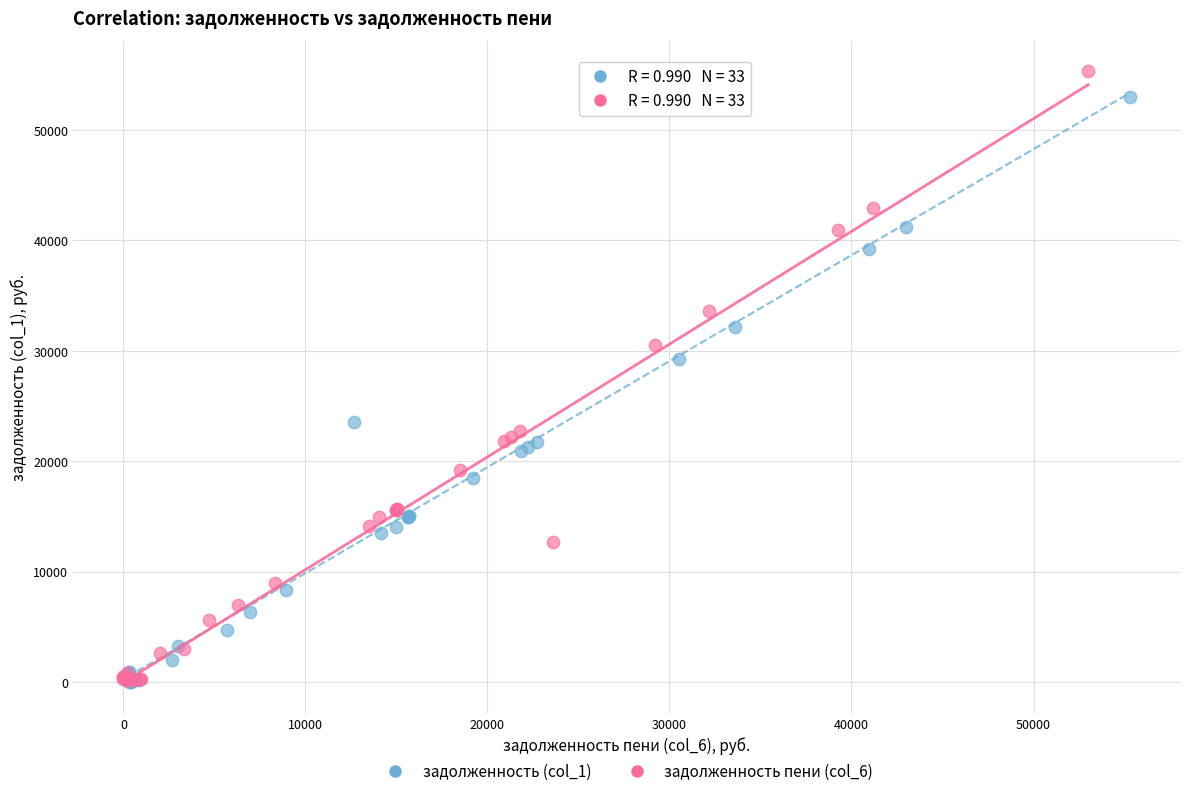

Which series has the largest Y range (max minus min)?

задолженность пени (col_6)